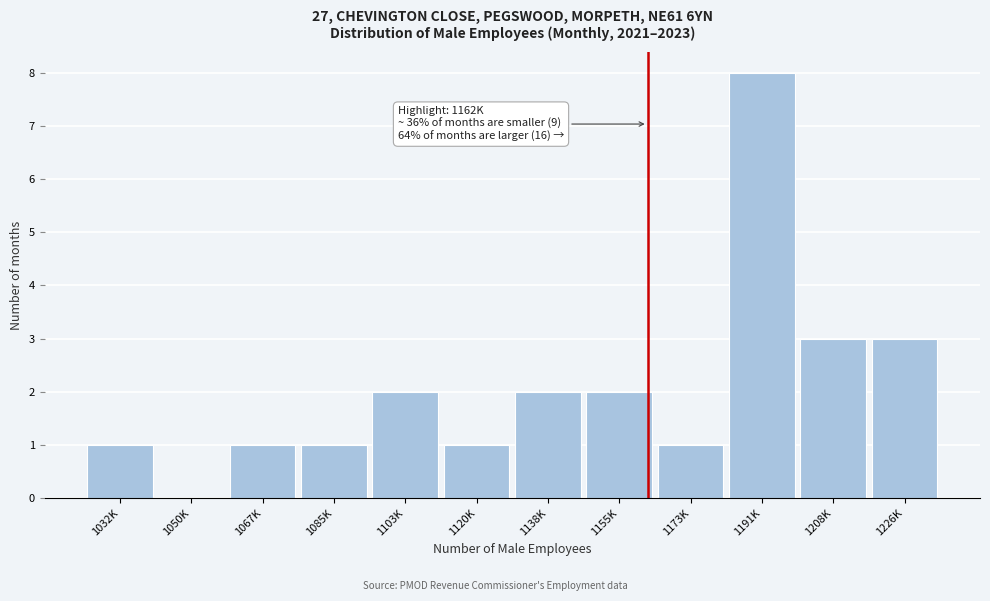

Reading left to right, transcribe all the data shown in this chart.

1032K=1	1050K=0	1067K=1	1085K=1	1103K=2	1120K=1	1138K=2	1155K=2	1173K=1	1191K=8	1208K=3	1226K=3